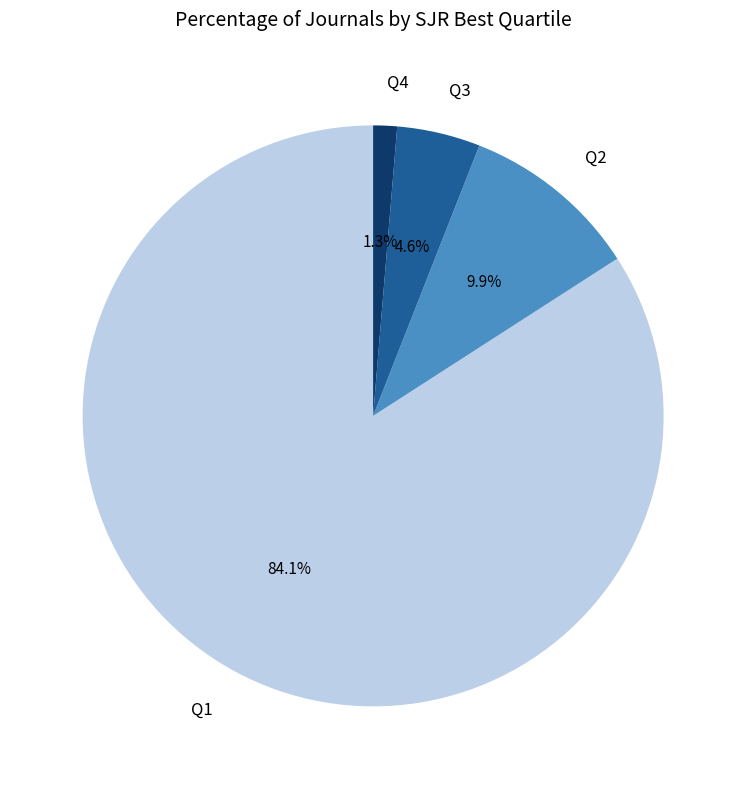

Is it true that Q1 is 75% of the pie?

False